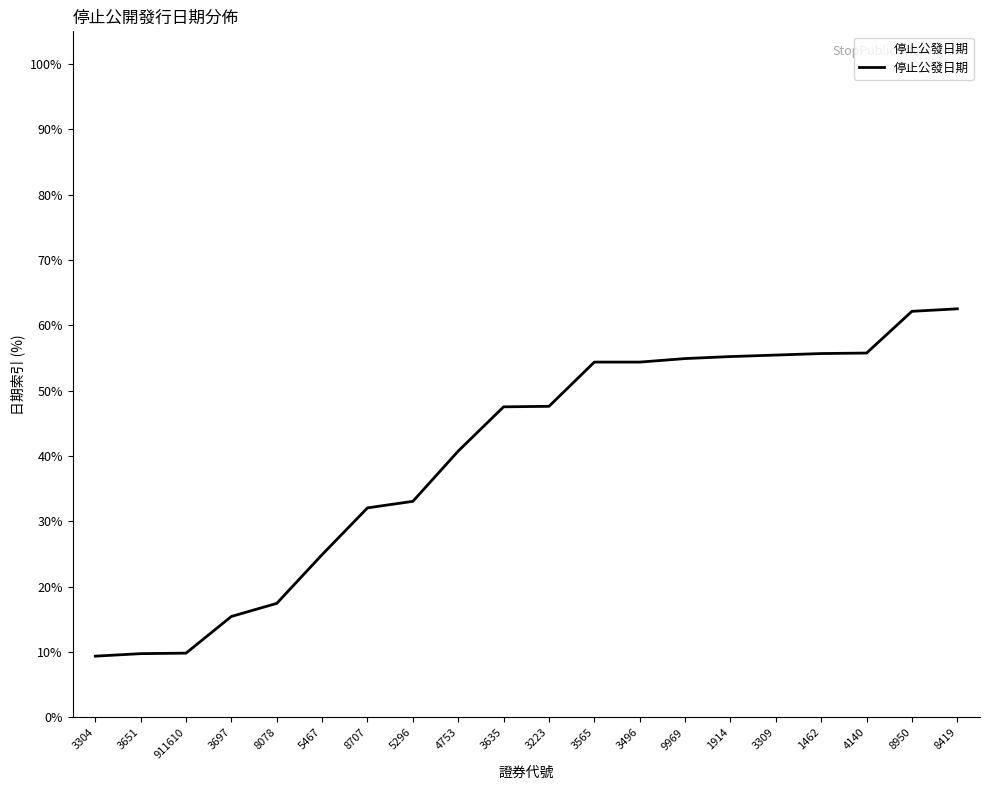

What is the minimum value shown in the chart?

9.4